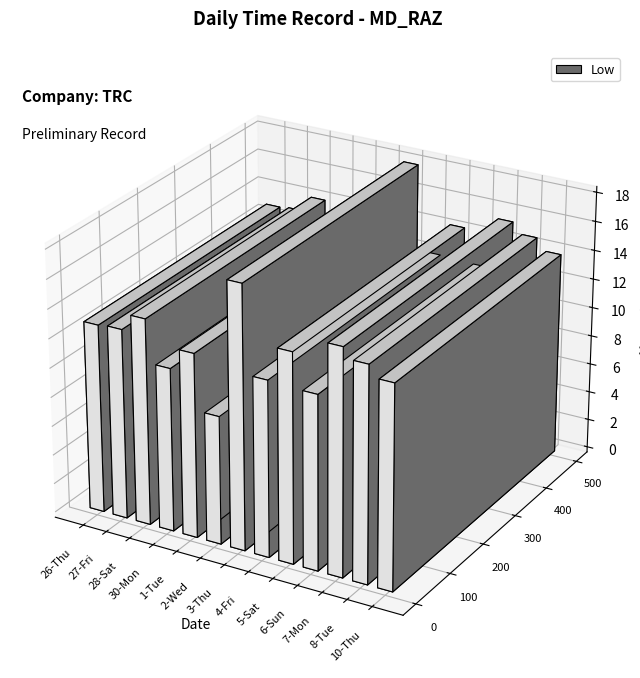

What is the change in value from 4-Fri to 7-Mon?

+3.4